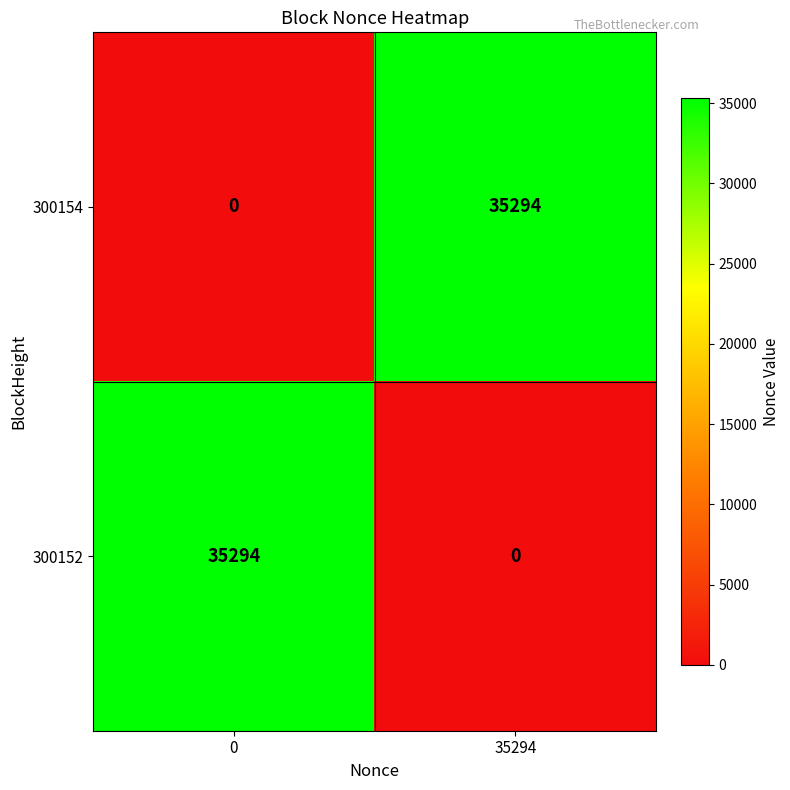

At how many categories does at least one series exceed 21937?

2